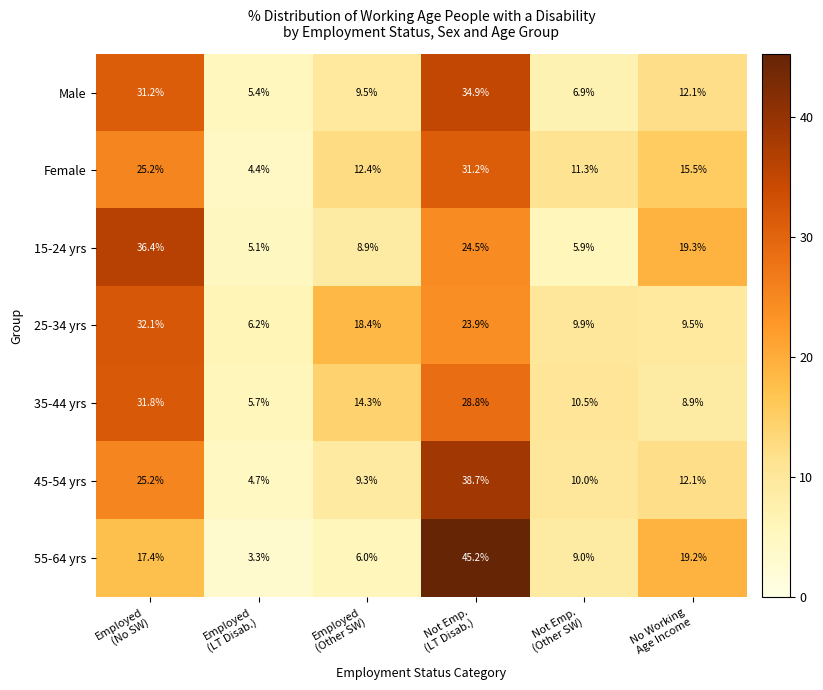

What is the smallest value displayed?

3.3